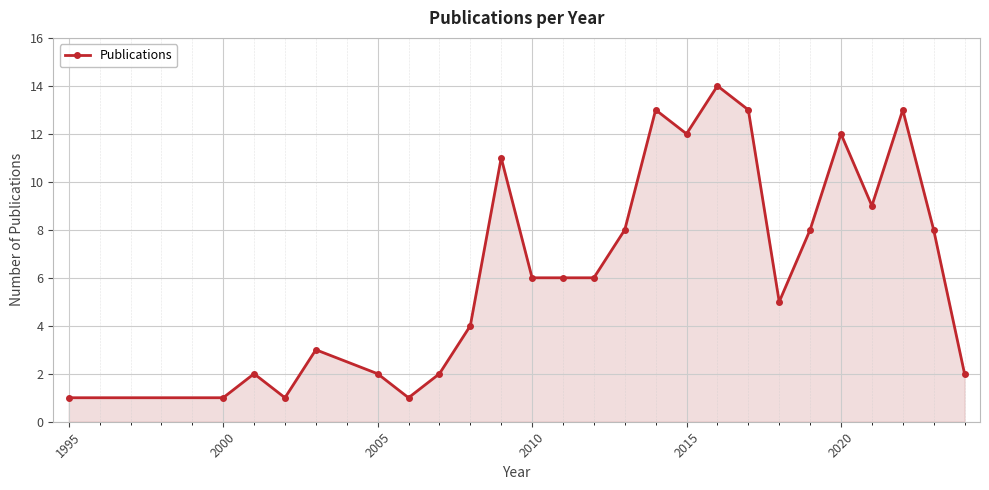

What is the sum of all values?

163